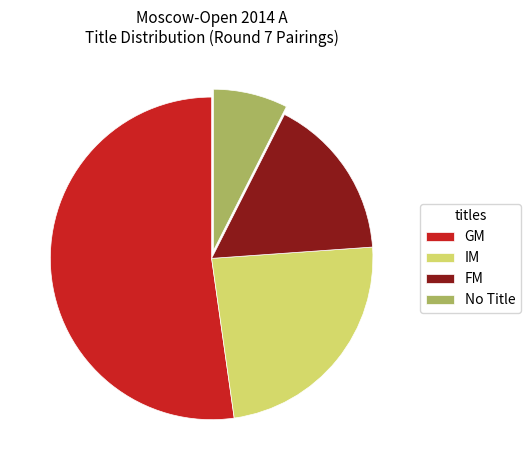

What is the largest slice in the pie chart?

GM